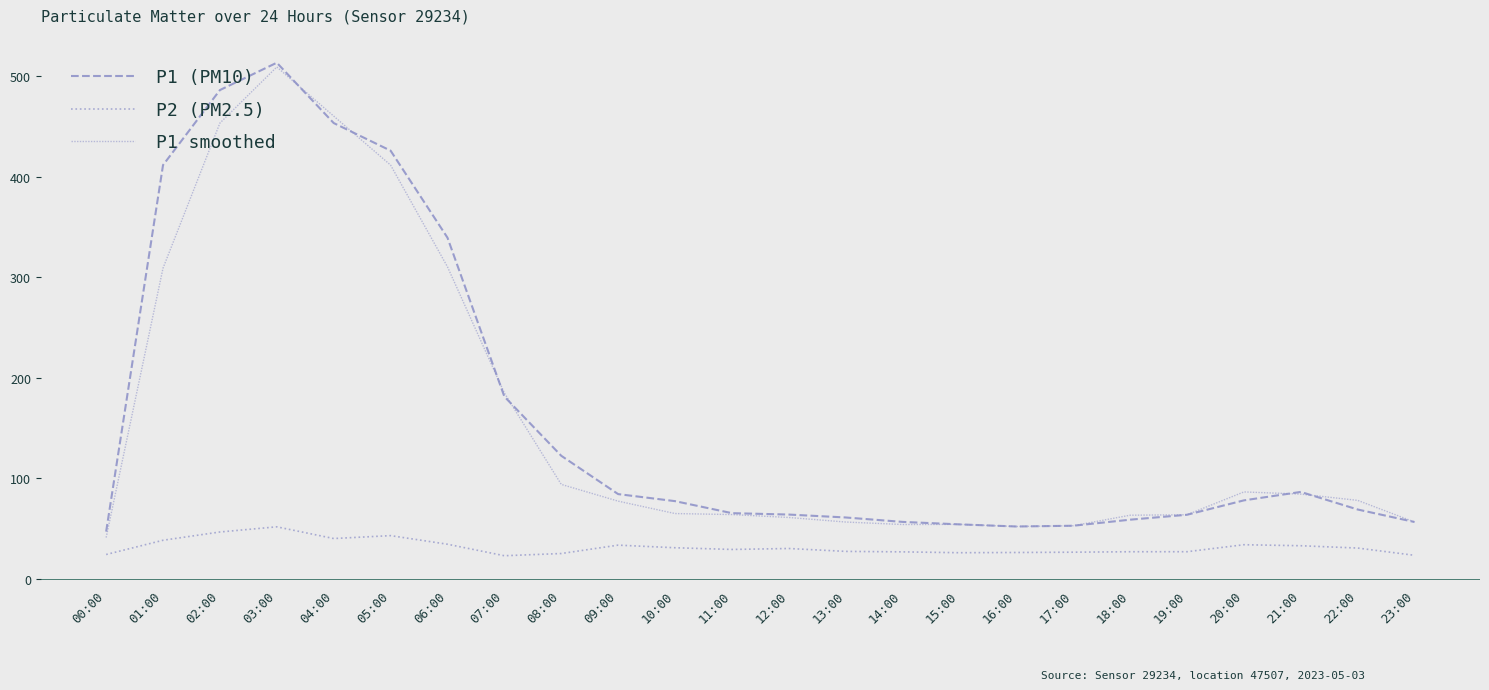

At 20:00, list the series in order from smallest to largest.

P2 (PM2.5), P1 (PM10), P1 smoothed